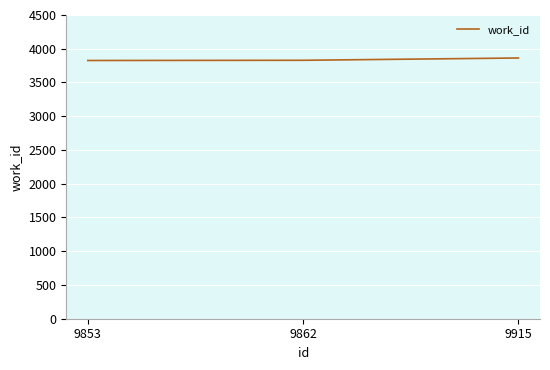

What is the maximum value shown in the chart?

3863